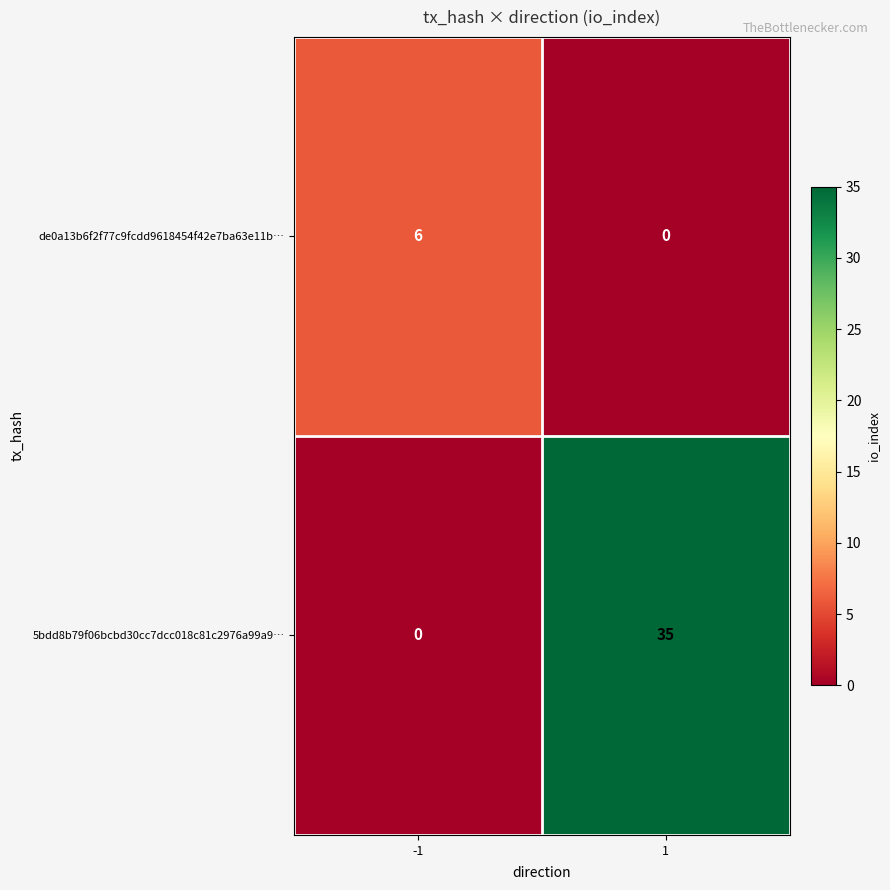

Rank the series at 1 from highest to lowest value.

5bdd8b79f06bcbd30cc7dcc018c81c2976a99a9…, de0a13b6f2f77c9fcdd9618454f42e7ba63e11b…